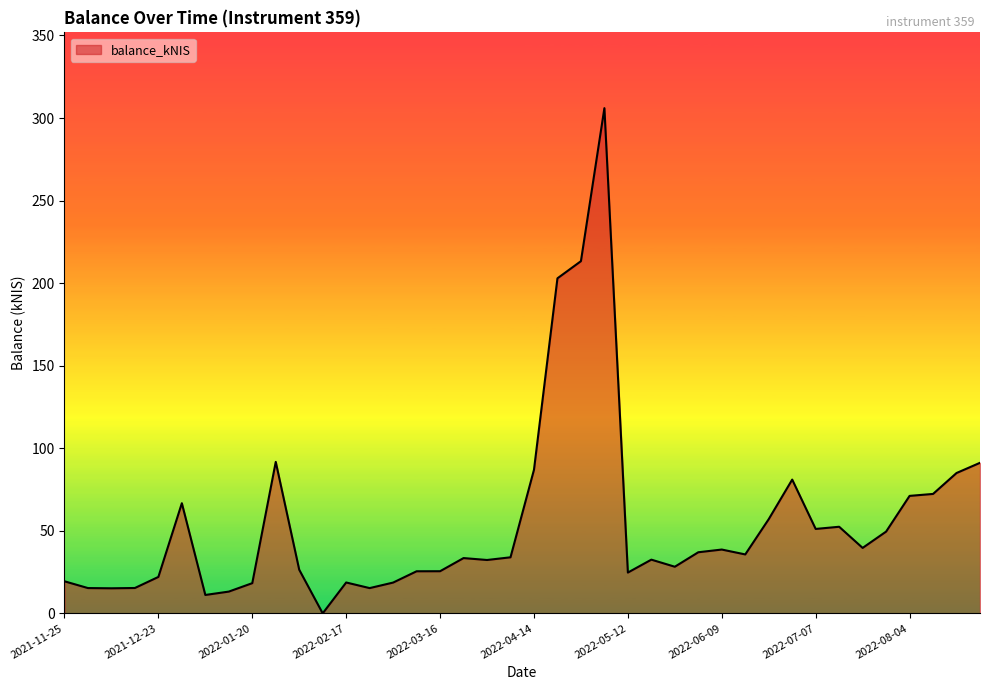

What is the greatest value displayed?

306.0